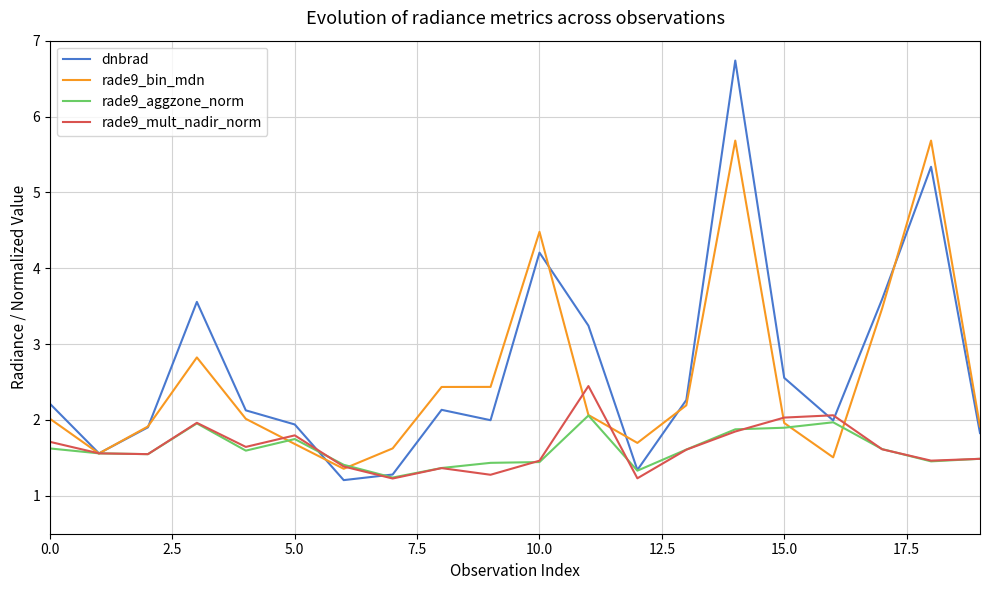

Which series has the widest spread of values?

dnbrad